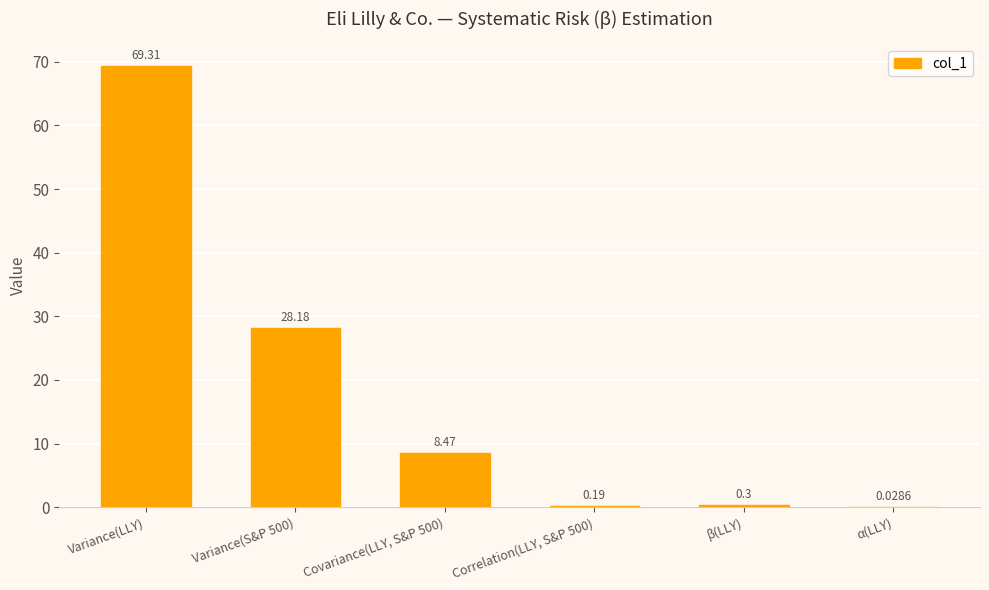

How many distinct data groups are displayed?

1